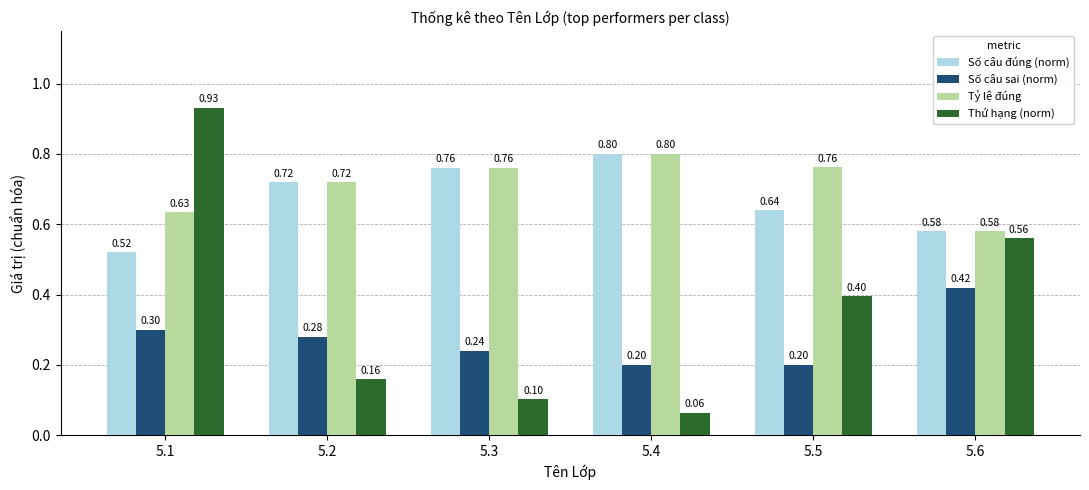

List the labels in order of Thứ hạng (norm) value, largest first.

5.1, 5.6, 5.5, 5.2, 5.3, 5.4